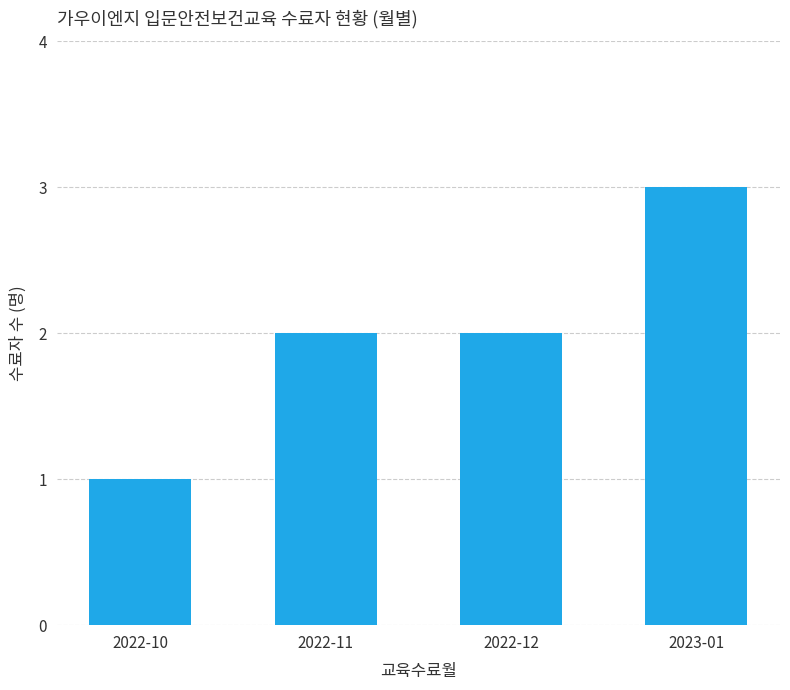

What is the sum of all values?

8